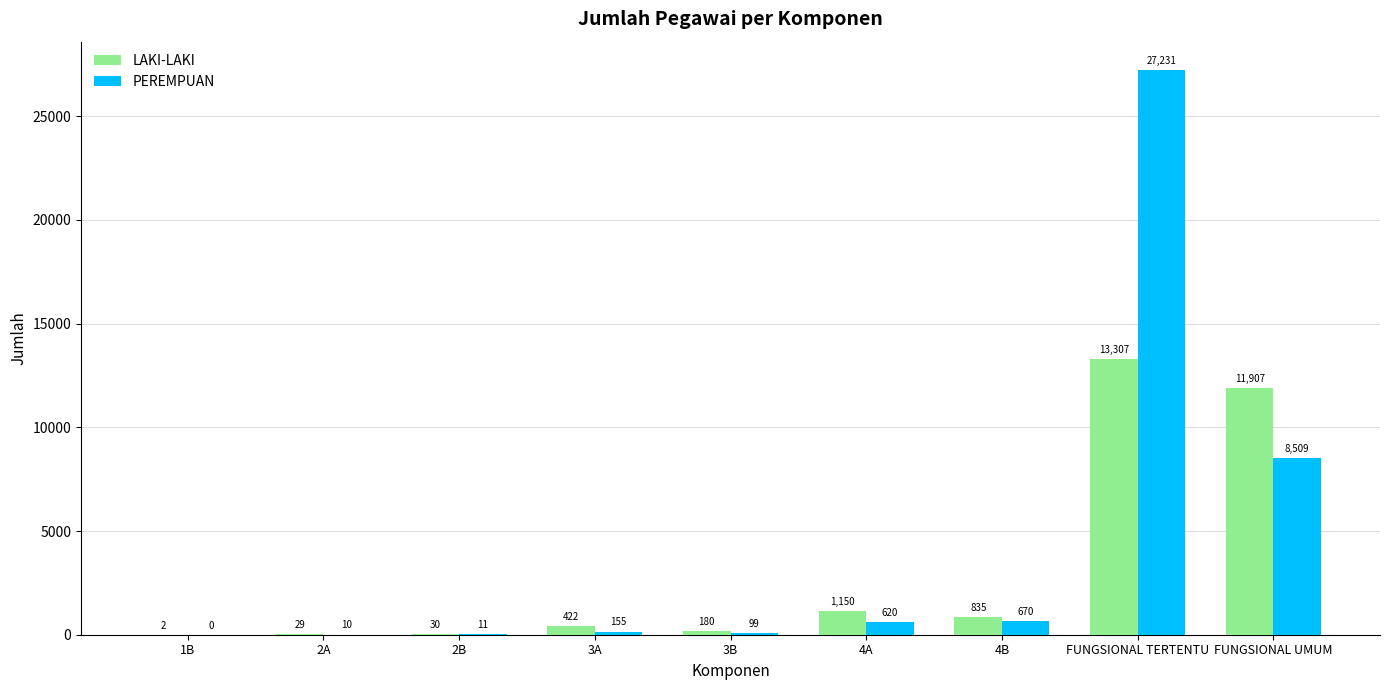

Is it true that PEREMPUAN equals 27231 at FUNGSIONAL TERTENTU?

True